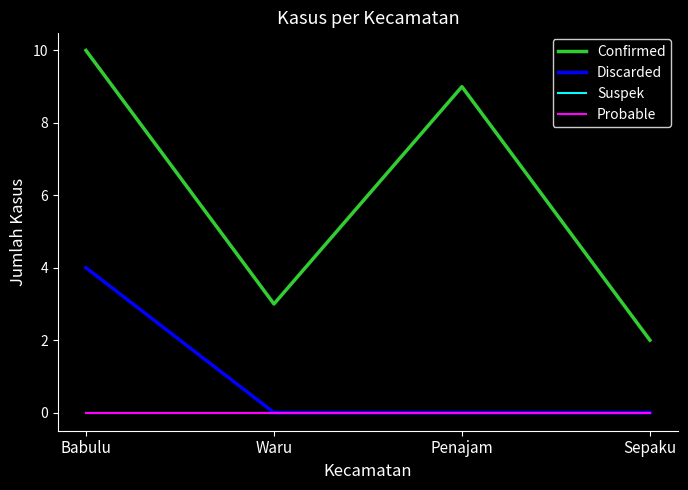

Is it true that Discarded equals 3 at Waru?

False